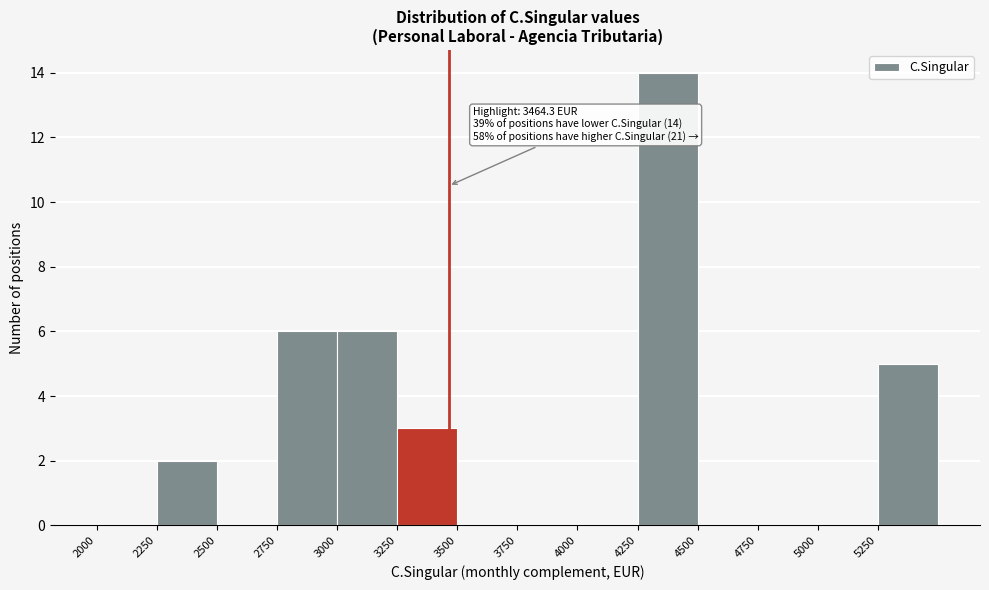

Over which range of the x-axis is the bar tallest?

4250 to 4500